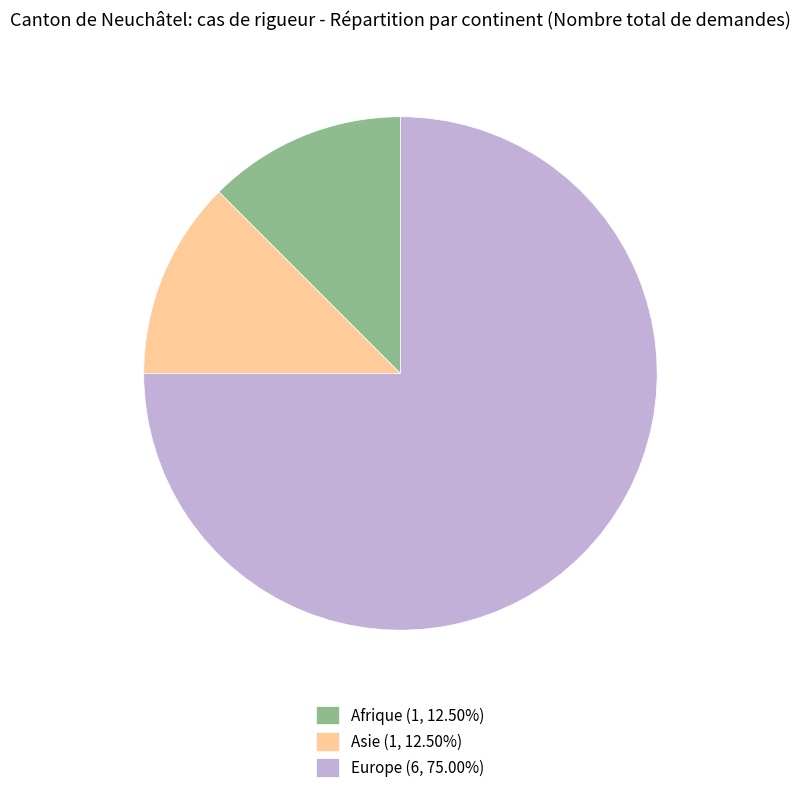

Combined, do Europe (6, 75.00%) and Asie (1, 12.50%) account for over 50%?

Yes